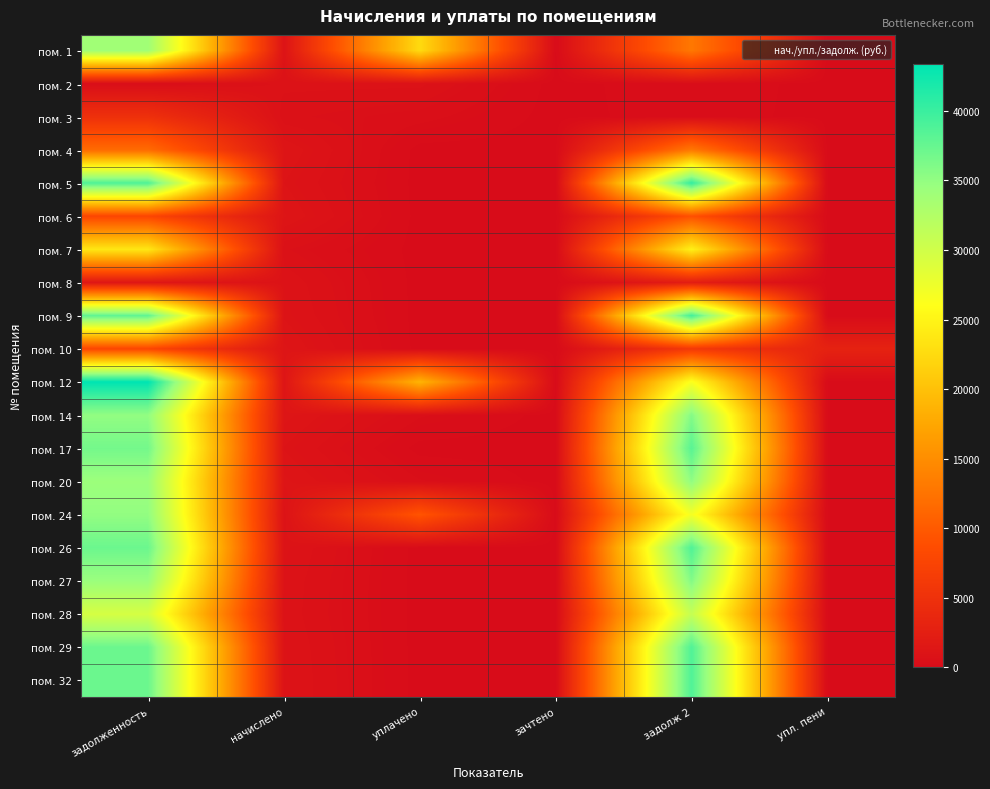

Reading left to right, what are all the values shown in this chart?

пом. 1: задолженность=33917.1	начислено=1012.8	уплачено=22476.3	зачтено=0.0	задолж 2=12907.3	упл. пени=0.0
пом. 2: задолженность=238.6	начислено=812.3	уплачено=812.3	зачтено=0.0	задолж 2=238.6	упл. пени=0.0
пом. 3: задолженность=4900.8	начислено=634.6	уплачено=423.0	зачтено=0.0	задолж 2=211.8	упл. пени=0.0
пом. 4: задолженность=11654.7	начислено=1188.5	уплачено=0.0	зачтено=0.0	задолж 2=12924.7	упл. пени=0.0
пом. 5: задолженность=38783.7	начислено=1012.8	уплачено=0.0	зачтено=0.0	задолж 2=40469.1	упл. пени=0.0
пом. 6: задолженность=7853.7	начислено=1209.2	уплачено=0.0	зачтено=0.0	задолж 2=9090.3	упл. пени=0.0
пом. 7: задолженность=23665.6	начислено=618.0	уплачено=0.0	зачтено=0.0	задолж 2=24694.1	упл. пени=0.0
пом. 8: задолженность=1382.5	начислено=907.4	уплачено=0.0	зачтено=0.0	задолж 2=2304.4	упл. пени=0.0
пом. 9: задолженность=37912.6	начислено=990.1	уплачено=0.0	зачтено=0.0	задолж 2=39560.2	упл. пени=0.0
пом. 10: задолженность=7852.0	начислено=1225.7	уплачено=0.0	зачтено=0.0	задолж 2=6085.2	упл. пени=3000.0
пом. 12: задолженность=43341.5	начислено=1188.5	уплачено=18786.2	зачтено=0.0	задолж 2=26440.3	упл. пени=0.0
пом. 14: задолженность=35002.8	начислено=1254.7	уплачено=368.4	зачтено=0.0	задолж 2=35889.0	упл. пени=0.0
пом. 17: задолженность=36691.1	начислено=1002.5	уплачено=0.0	зачтено=0.0	задолж 2=38334.6	упл. пени=0.0
пом. 20: задолженность=34311.2	начислено=1229.9	уплачено=361.2	зачтено=0.0	задолж 2=35179.9	упл. пени=0.0
пом. 24: задолженность=34984.0	начислено=913.6	уплачено=9429.7	зачтено=0.0	задолж 2=26926.1	упл. пени=0.0
пом. 26: задолженность=37200.7	начислено=971.5	уплачено=0.0	зачтено=0.0	задолж 2=38817.4	упл. пени=0.0
пом. 27: задолженность=34431.1	начислено=899.2	уплачено=0.0	зачтено=0.0	задолж 2=35927.4	упл. пени=0.0
пом. 28: задолженность=29482.7	начислено=878.5	уплачено=0.0	зачтено=0.0	задолж 2=30932.8	упл. пени=0.0
пом. 29: задолженность=37192.8	начислено=944.6	уплачено=0.0	зачтено=0.0	задолж 2=38782.5	упл. пени=0.0
пом. 32: задолженность=37200.7	начислено=971.5	уплачено=0.0	зачтено=0.0	задолж 2=38817.4	упл. пени=0.0